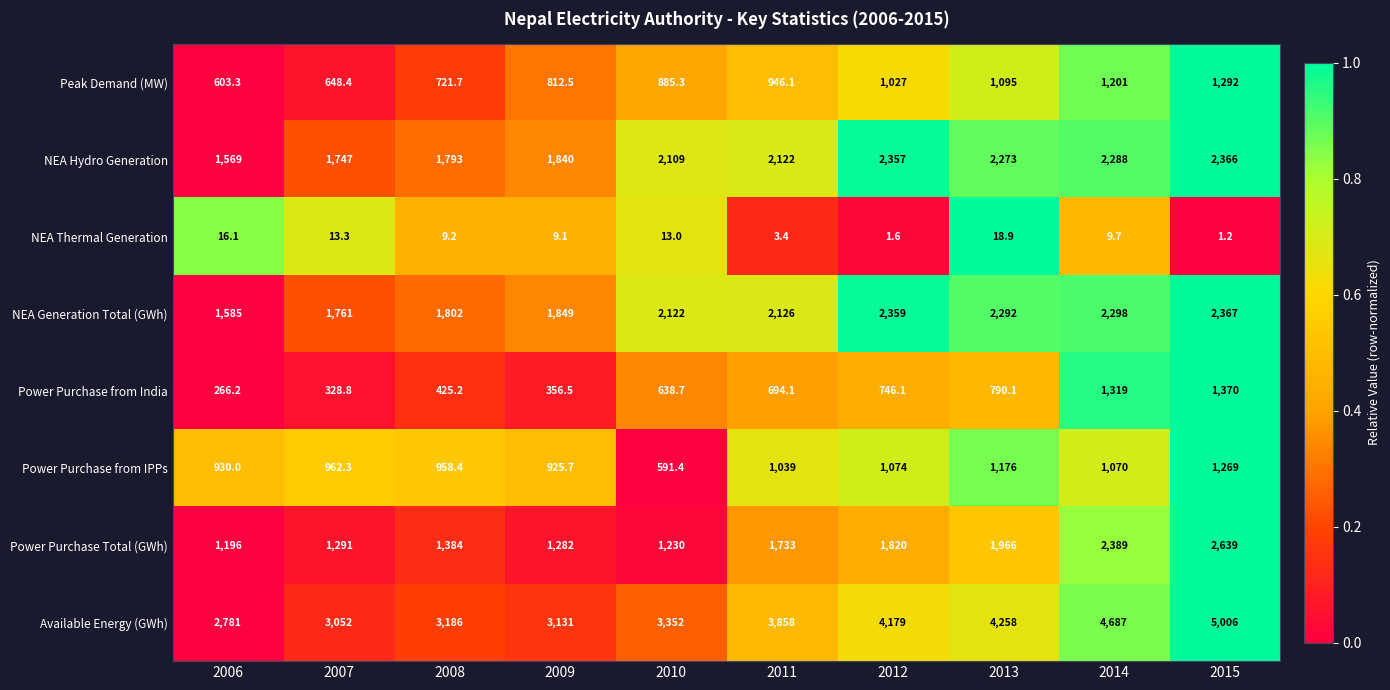

Which series has the largest range (max minus min)?

Available Energy (GWh)